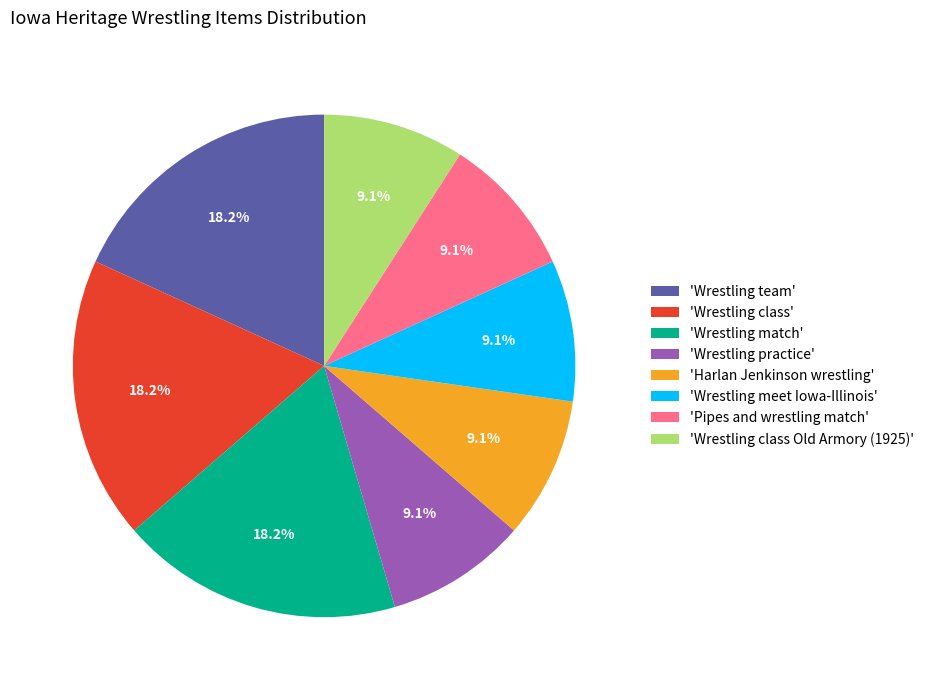

Approximately how many times larger is the value at 'Wrestling team' compared to 'Wrestling match'?

1.0